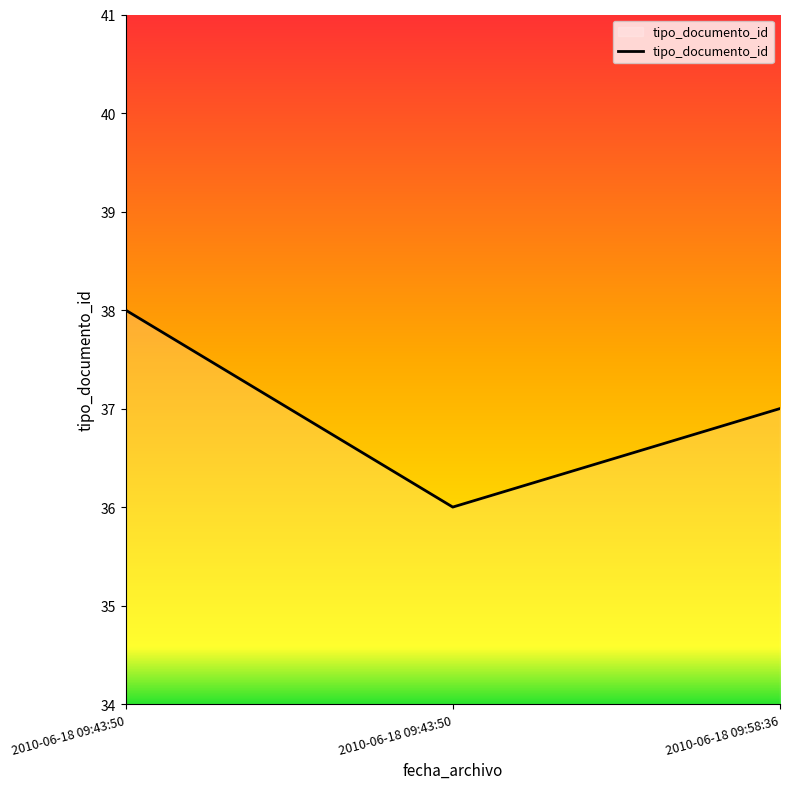

Reading right to left, extract all data points from this chart.

37	36	38